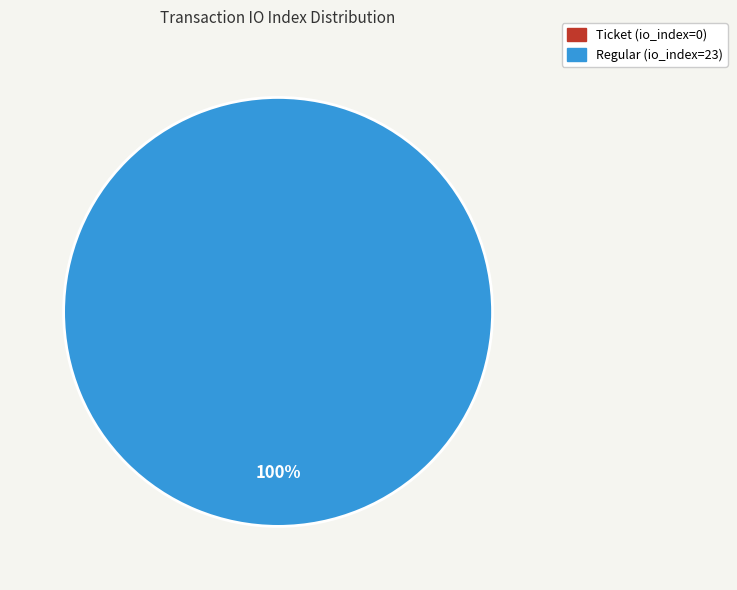

Does Ticket (io_index=0) account for over 50% of the chart?

No